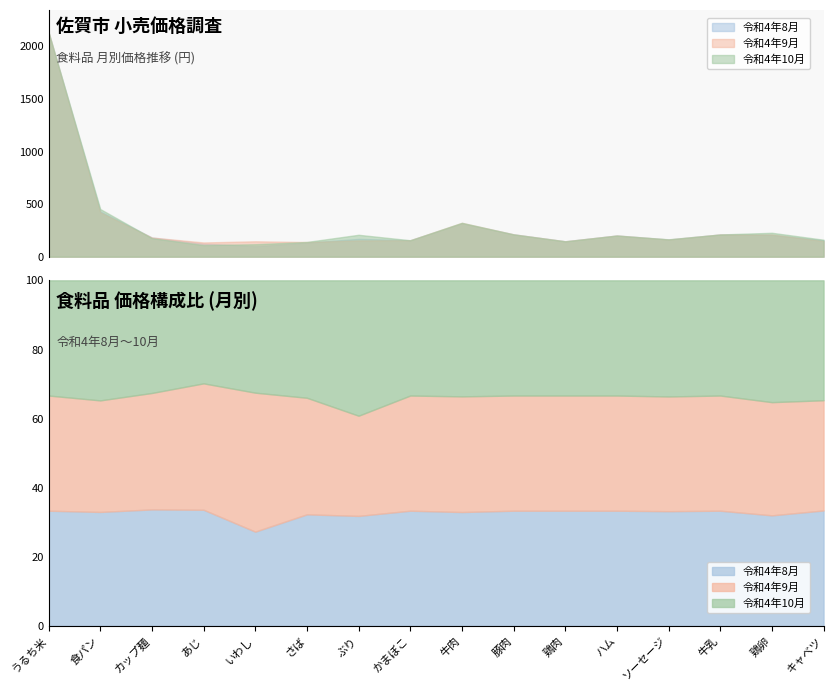

What are all the series names shown in the legend?

令和4年8月, 令和4年9月, 令和4年10月